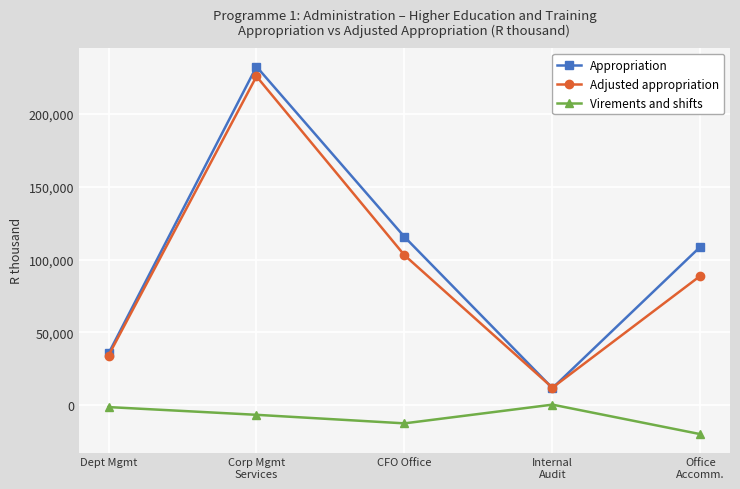

What is the label of the 4th point from the right?

Corp Mgmt
Services